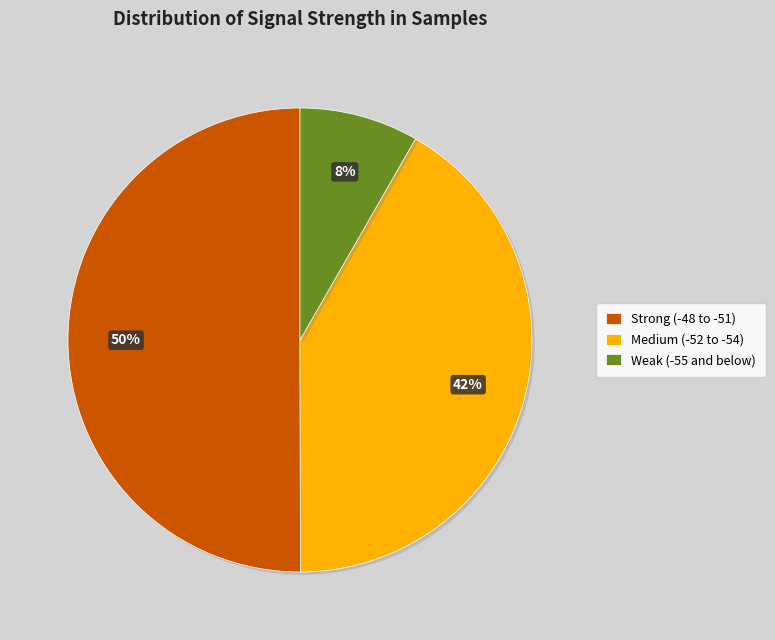

What percentage is the Medium (-52 to -54) slice, to the nearest percent?

42%